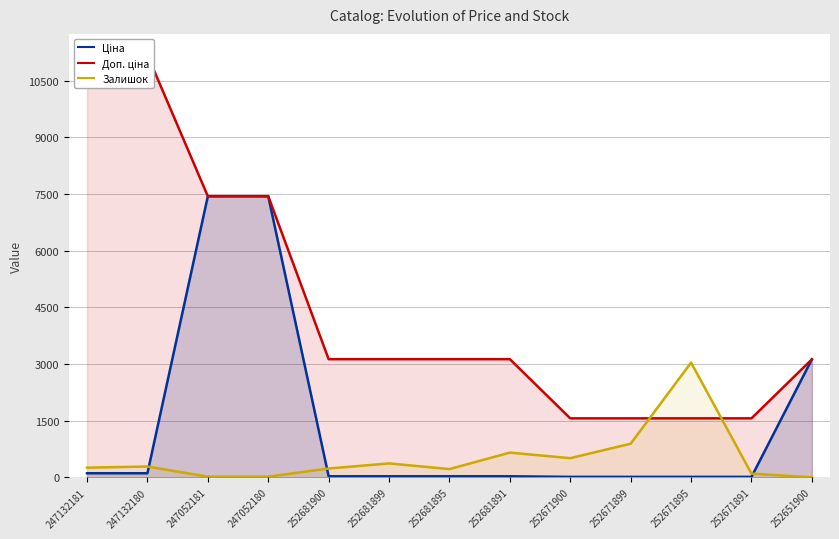

Does the chart display data point markers on the line(s)?

No